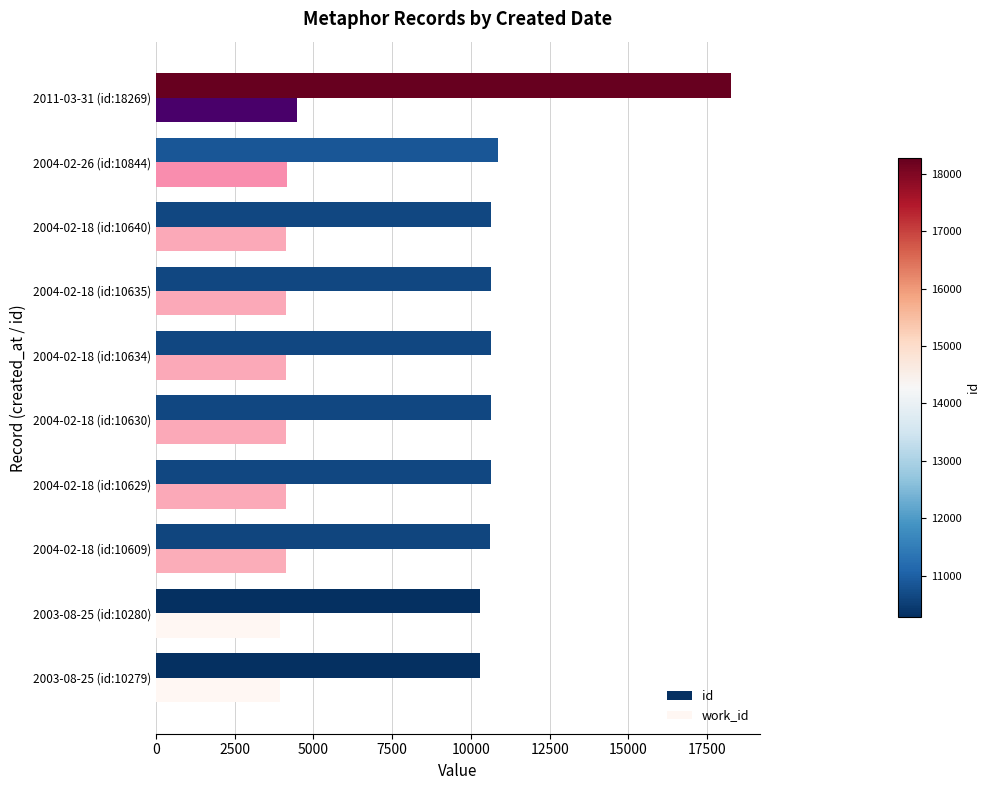

Which series has the widest spread of values?

id